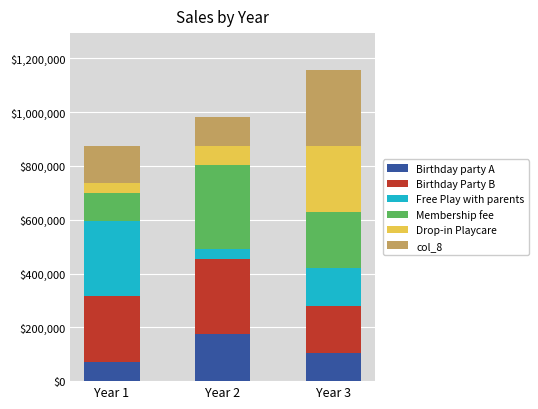

What is the difference between the maximum and second lowest values in the Birthday party A series?

70000